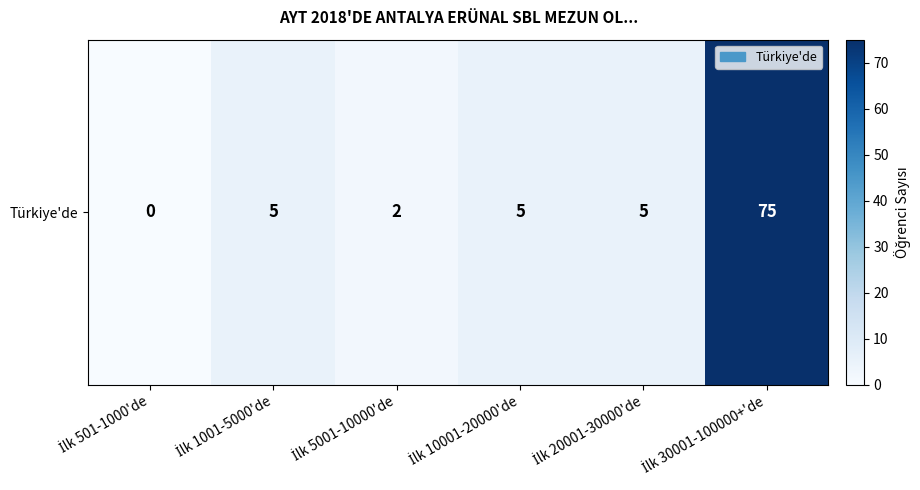

Reading left to right, what are all the values shown in this chart?

0	5	2	5	5	75